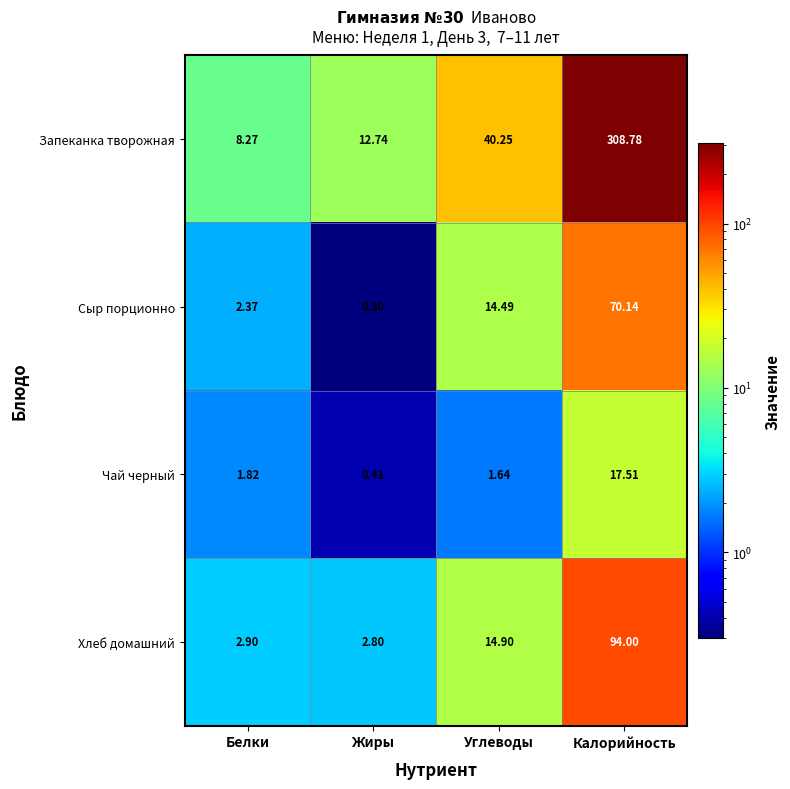

At which label does Запеканка творожная first exceed 40?

Углеводы